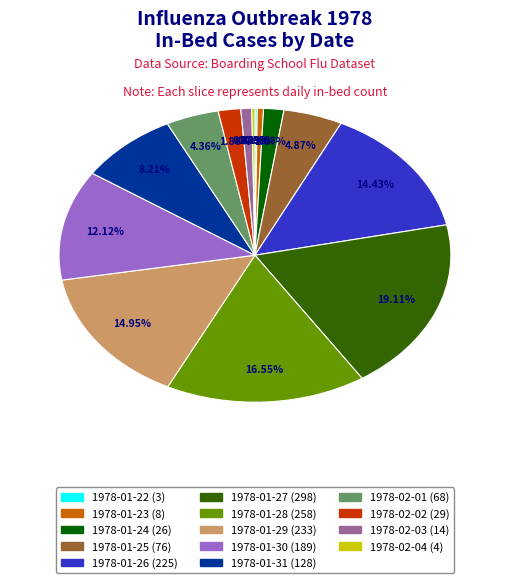

To the nearest percent, what portion does 1978-02-01 represent?

4%